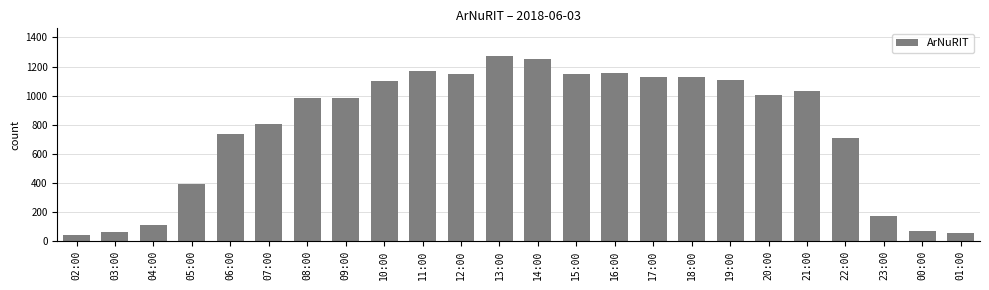

At which label is the value closest to 655?

22:00